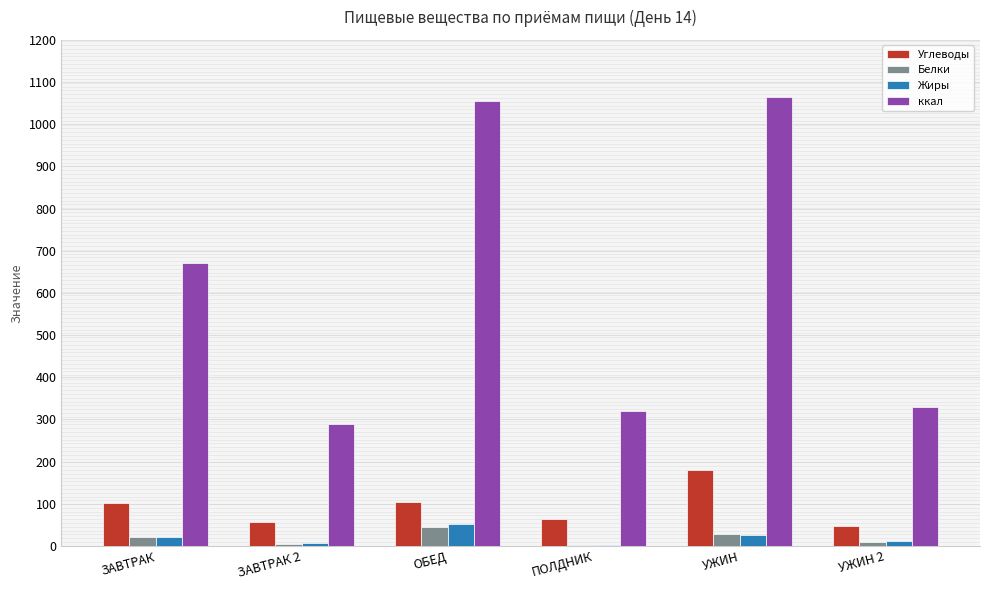

At which category is the sum across all series the highest?

УЖИН